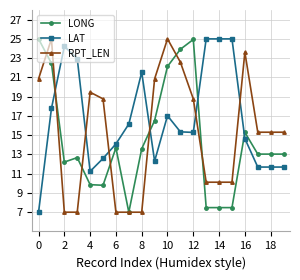

List the series in order of their overall mean, lowest first.

LONG, RPT_LEN, LAT